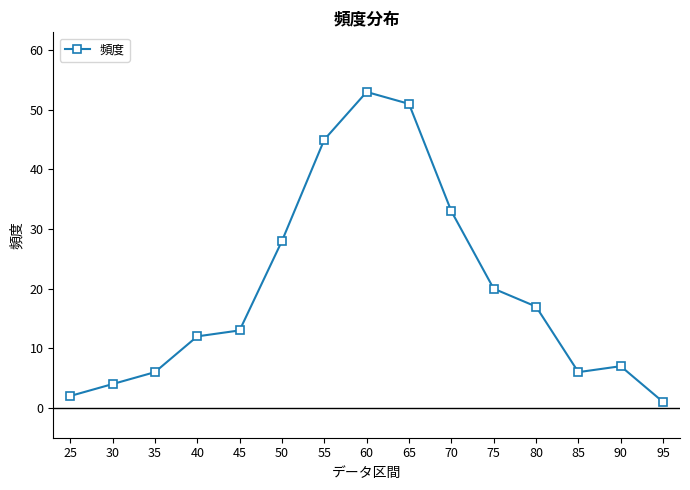

True or false: the data shows 53 at 60.

True